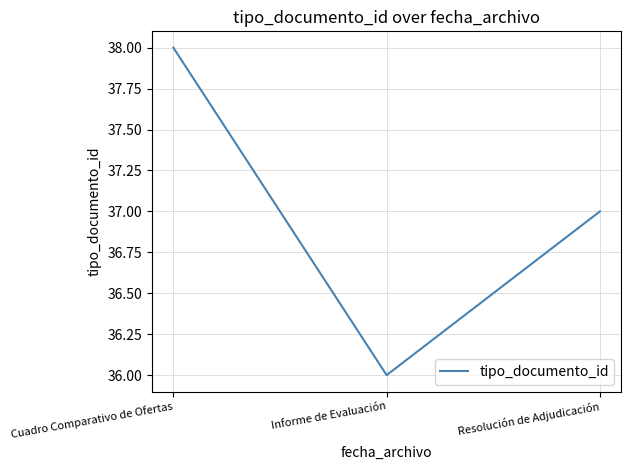

Is it true that the value at Resolución de Adjudicación is 37?

True